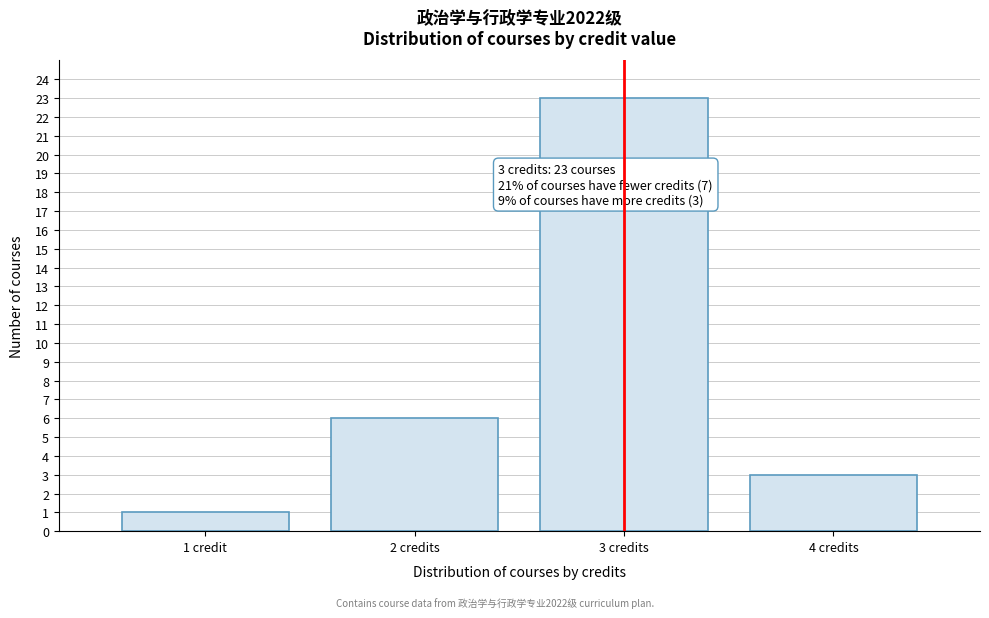

Reading left to right, what are all the values shown in this chart?

1 credit=1	2 credits=6	3 credits=23	4 credits=3